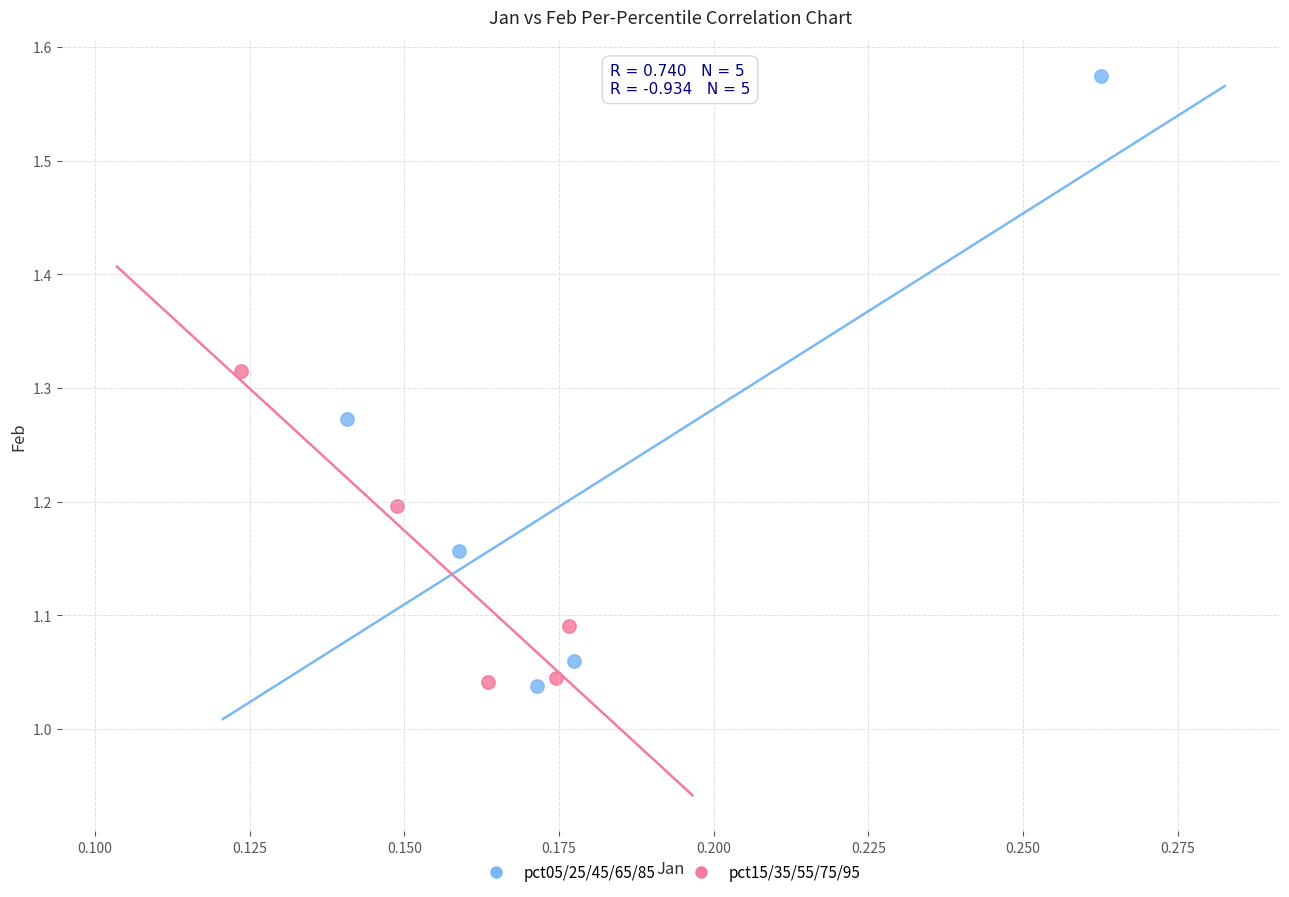

What are all the series names shown in the legend?

pct05/25/45/65/85, pct15/35/55/75/95